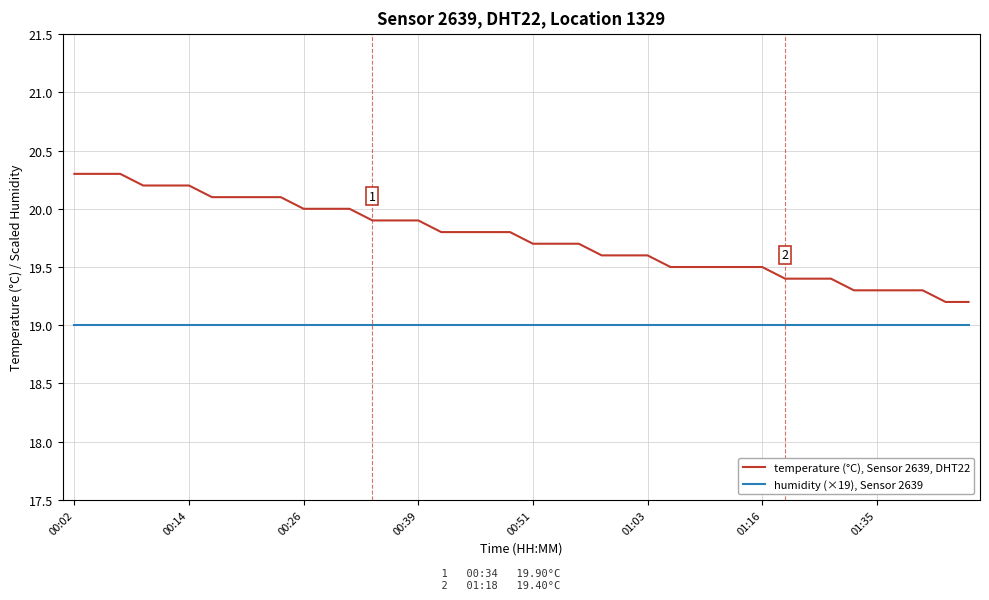

Which series has the largest total across all categories?

temperature (°C), Sensor 2639, DHT22